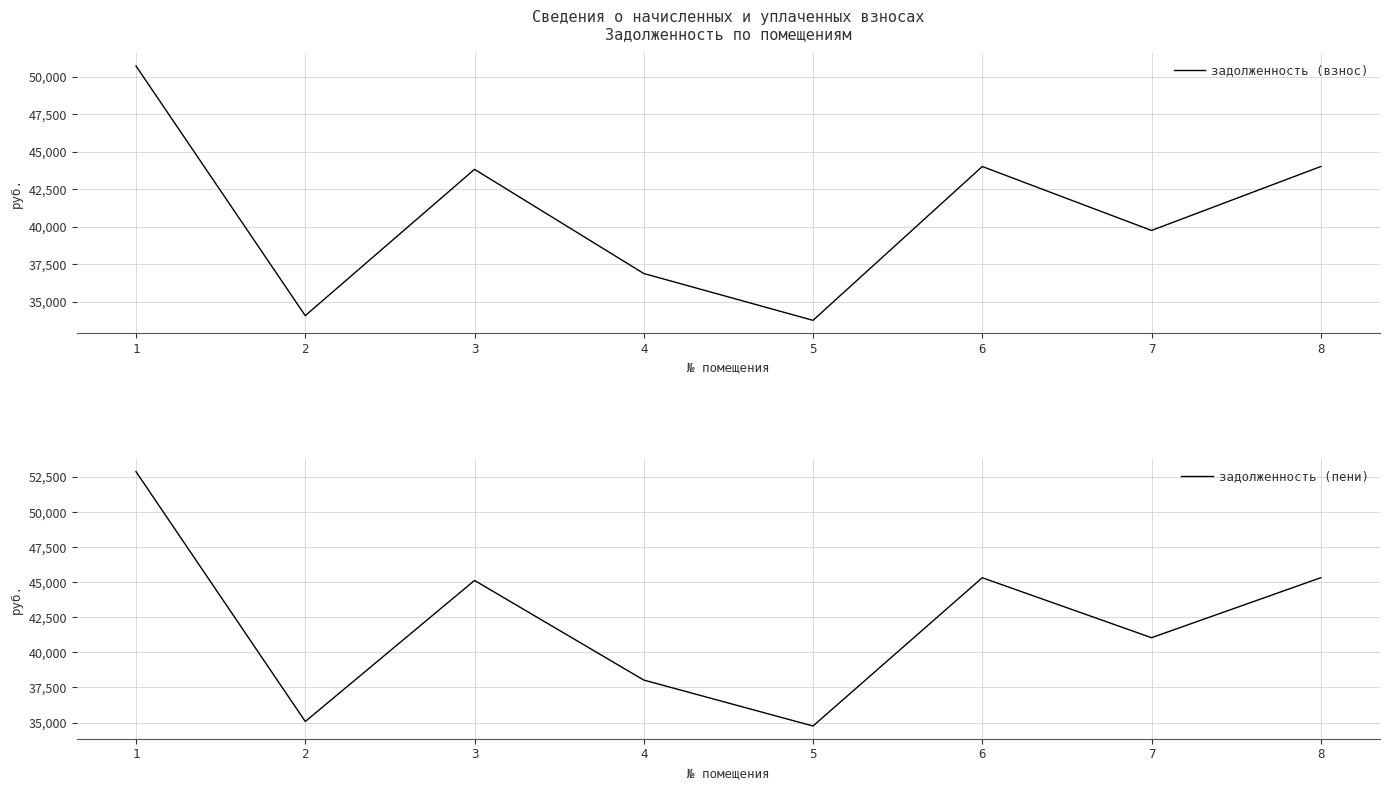

Is the value of задолженность (взнос) at 5 greater than the value of задолженность (пени) at 2?

No